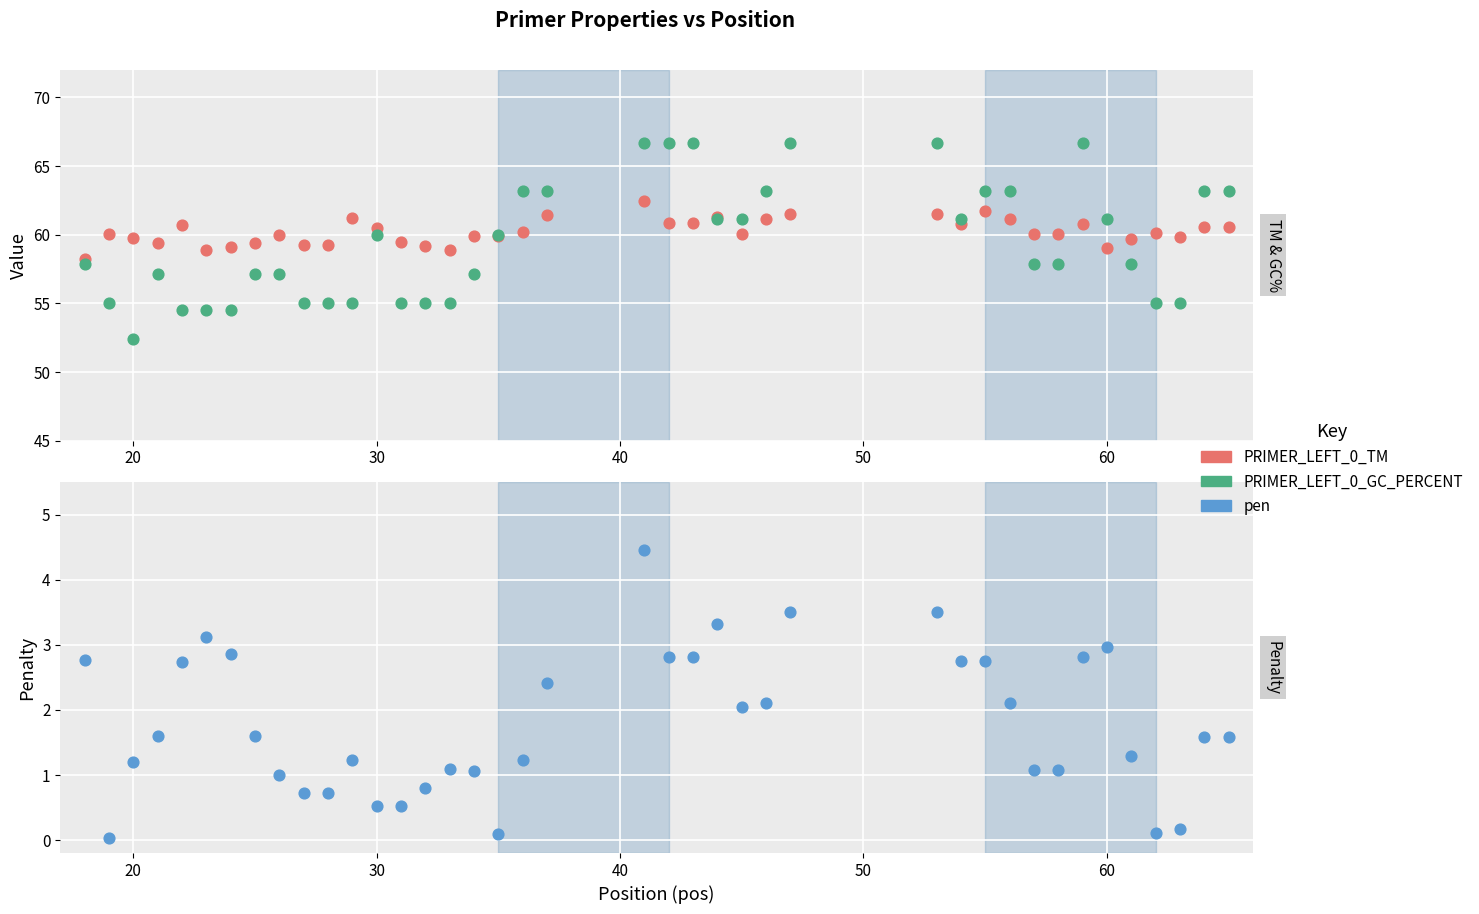

Which series reaches the maximum Y coordinate?

PRIMER_LEFT_0_GC_PERCENT